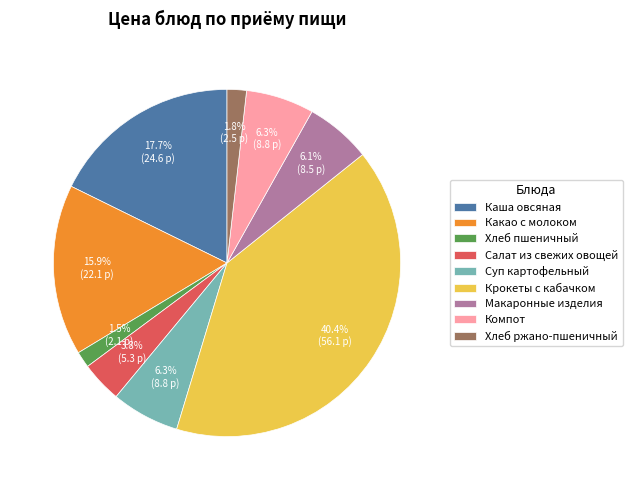

Is there any slice that represents more than half of the pie?

No